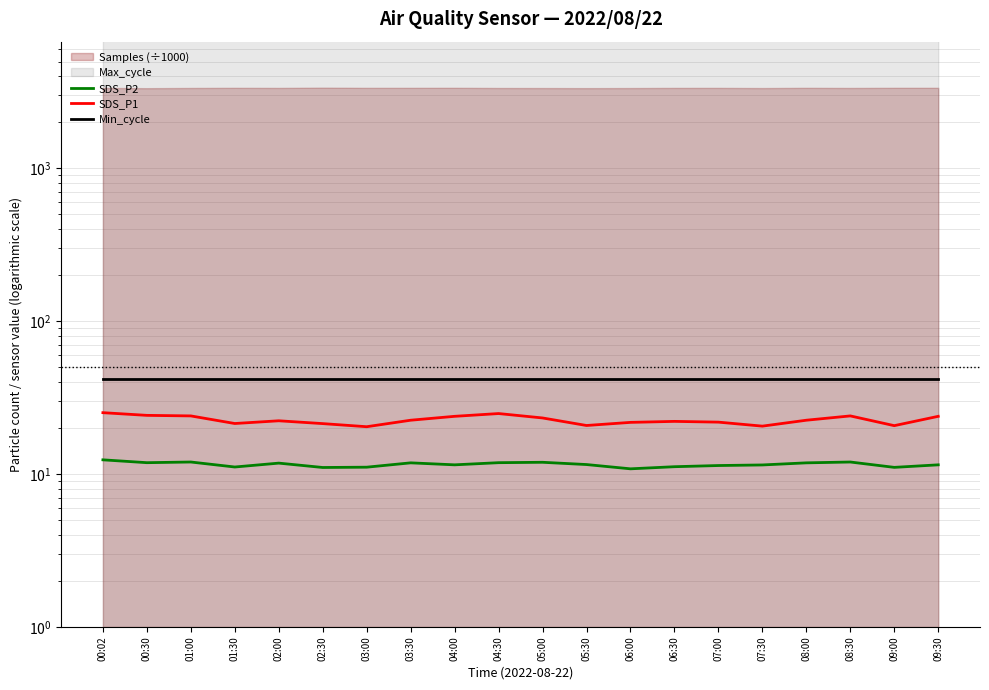

At which label does SDS_P2 first exceed 11?

00:02